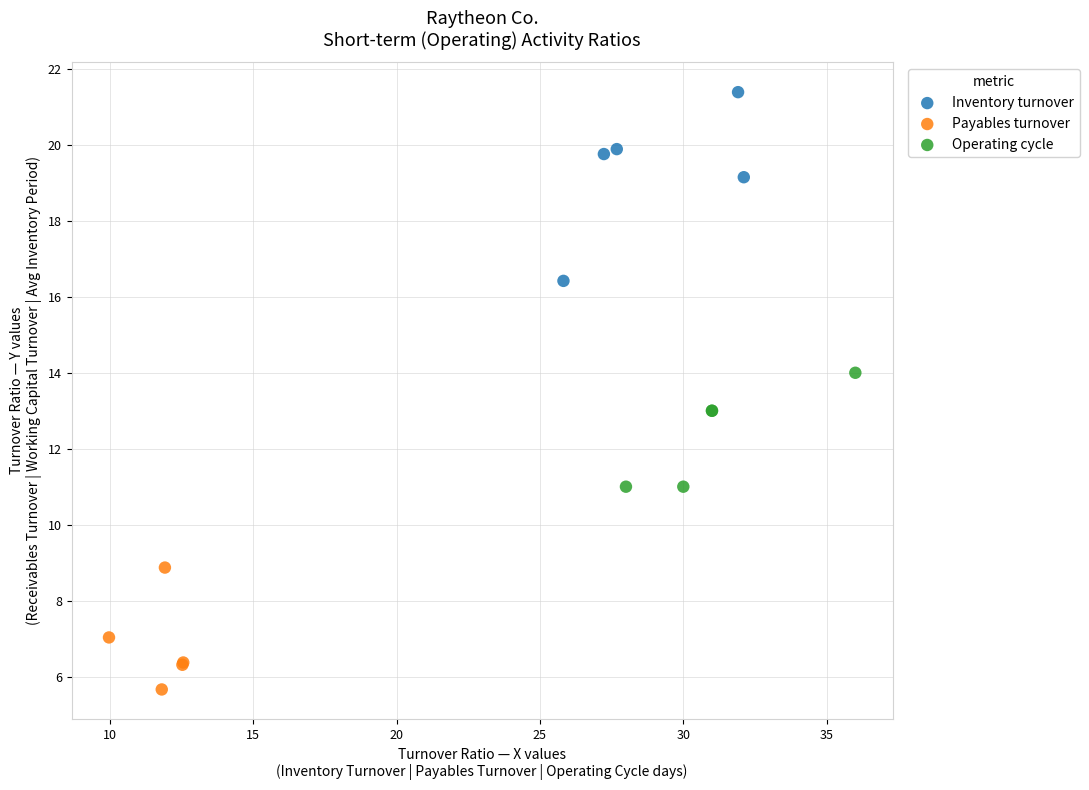

Which series has the largest Y range (max minus min)?

Inventory turnover